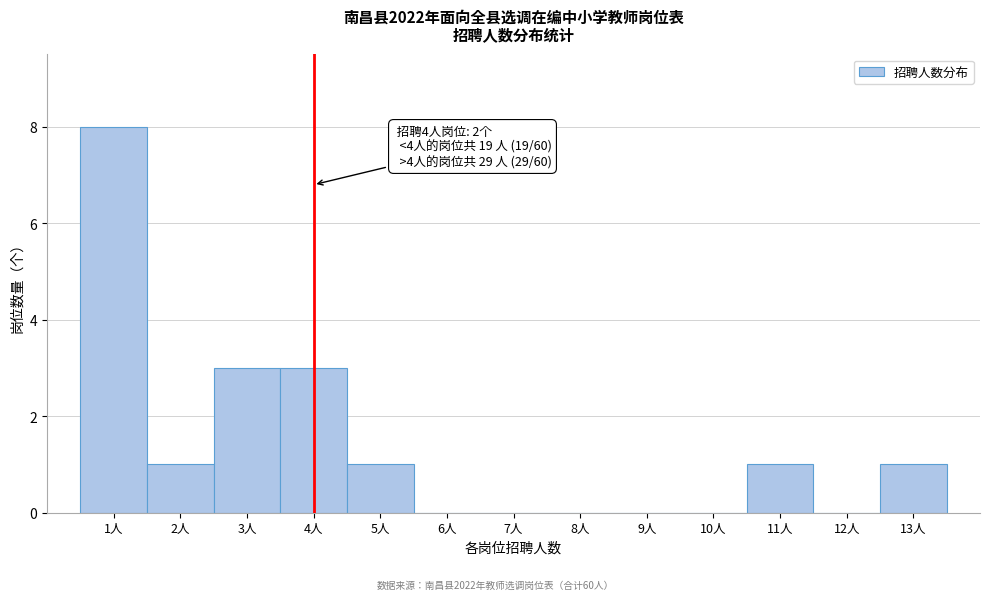

Which range on the x-axis has the tallest bar?

0.5 to 1.5